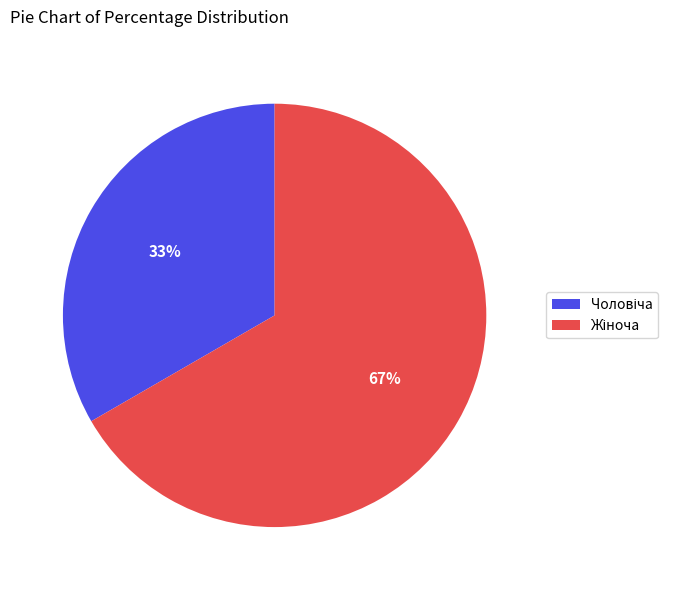

Does any single category account for the majority?

Yes